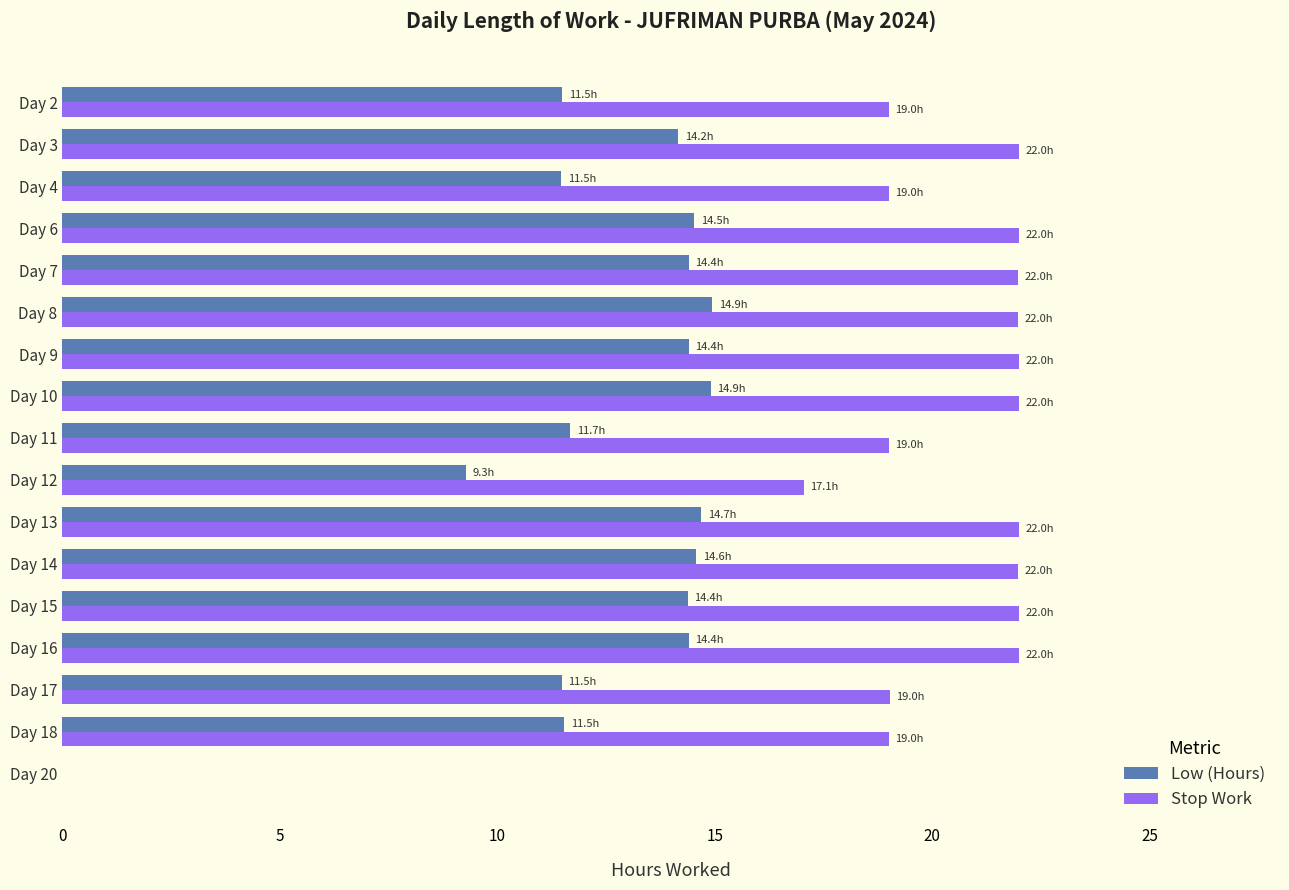

Where is Stop Work nearest to the value 11?

Day 12